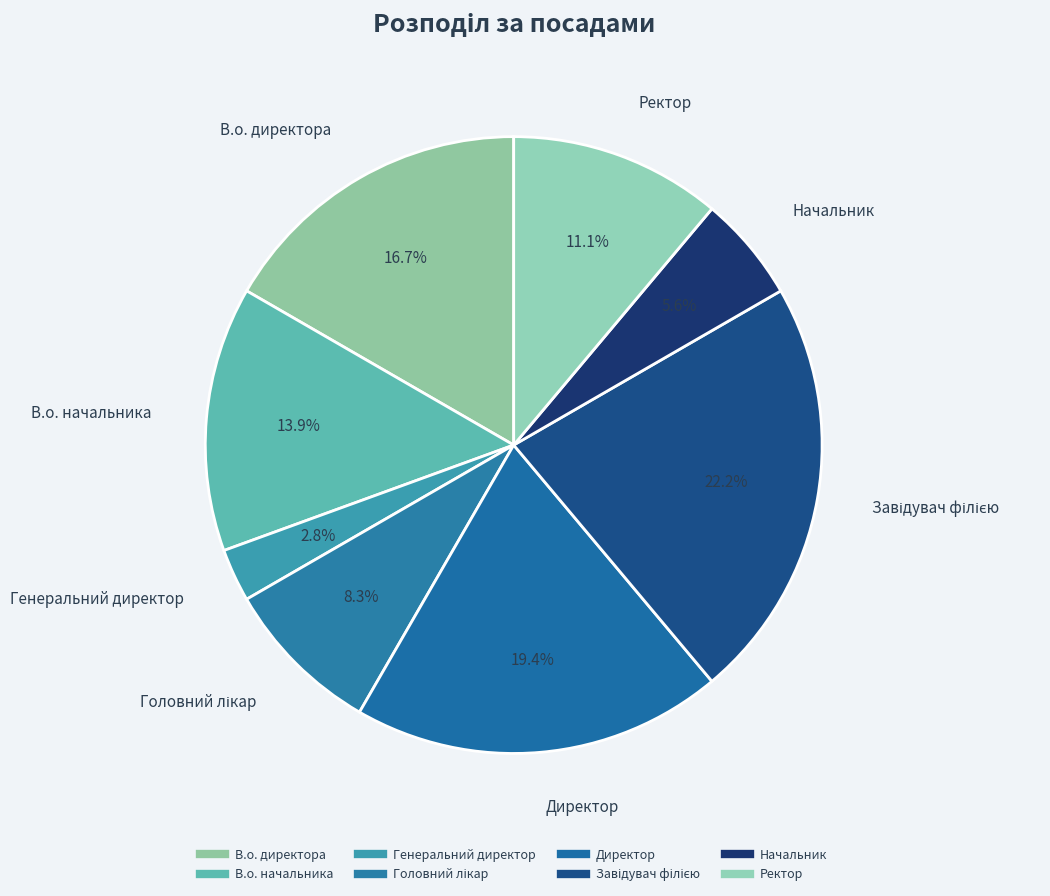

How many segments does this pie chart have?

8